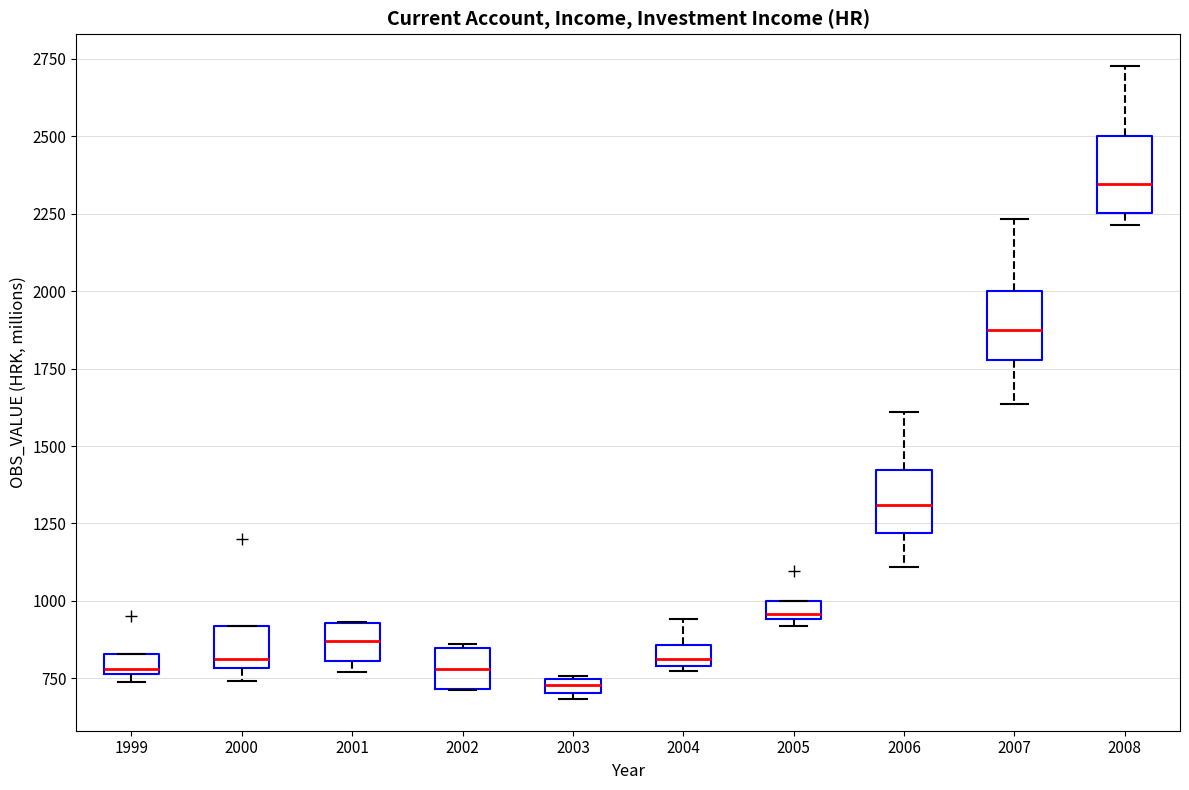

Which box's median line is the lowest?

2003